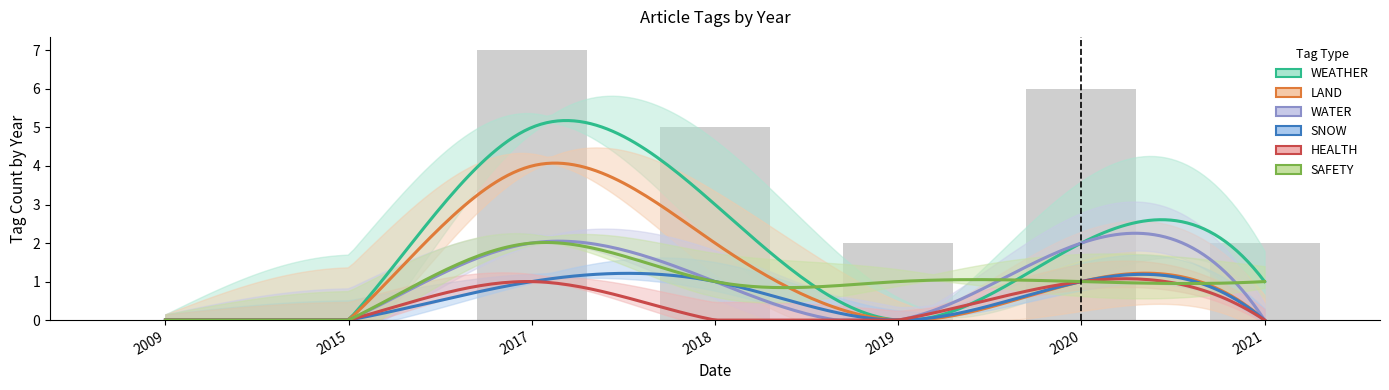

At which category does the chart reach its peak across all series?

2017